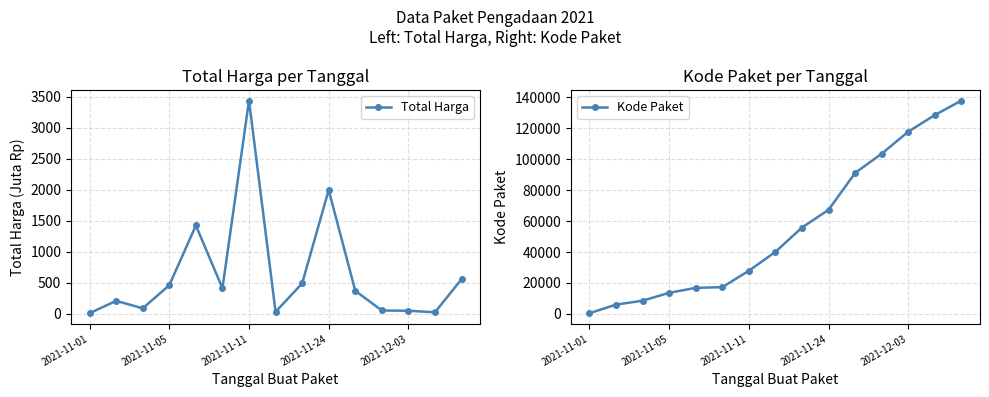

What is the value of the Total Harga point at the 14th from the left?

27.4